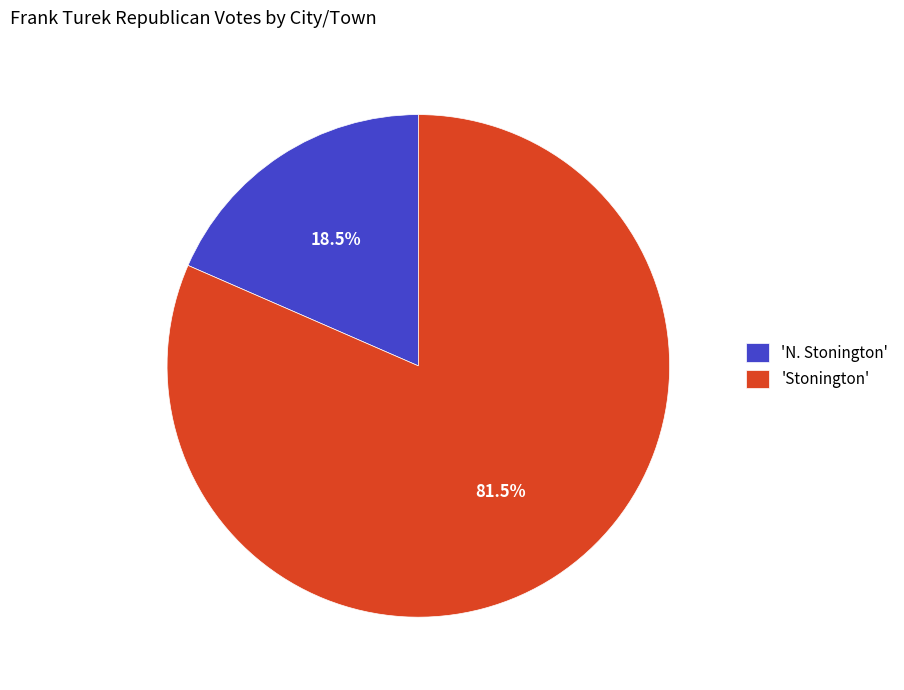

To the nearest percent, what is the average slice percentage?

50%